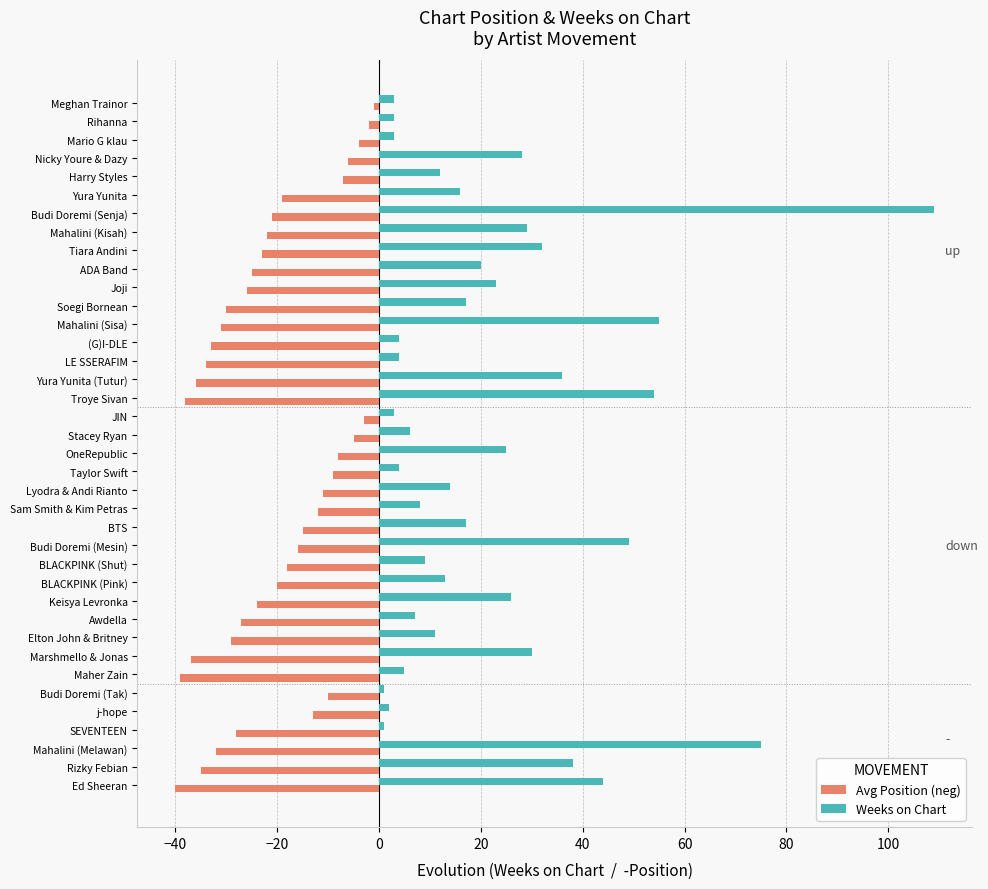

At which category is the sum across all series the highest?

Budi Doremi (Senja)